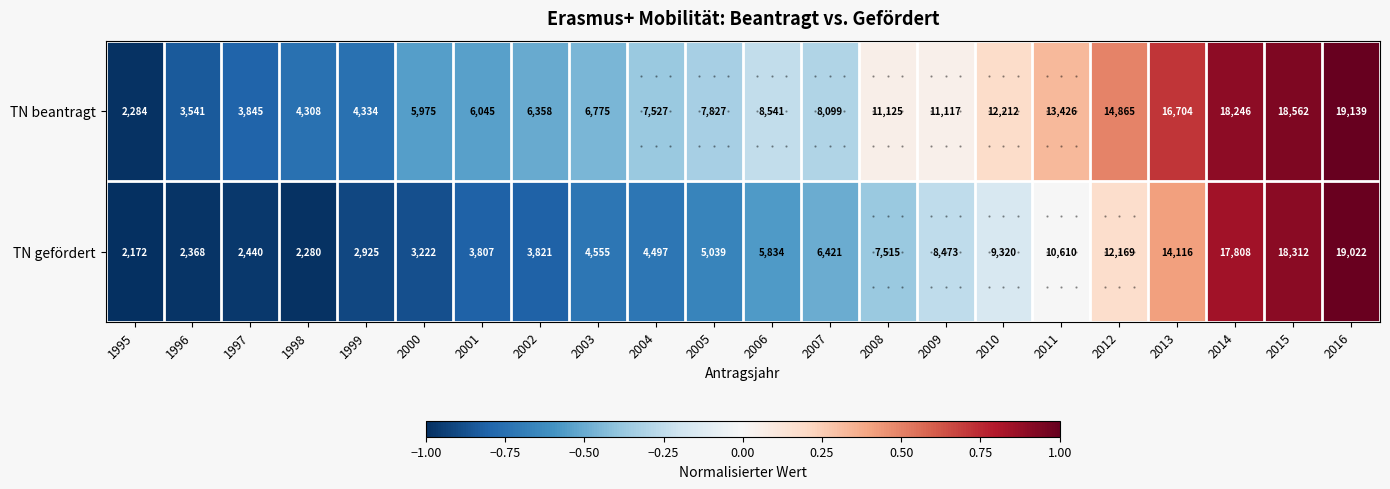

Count the number of categories in the chart.

22